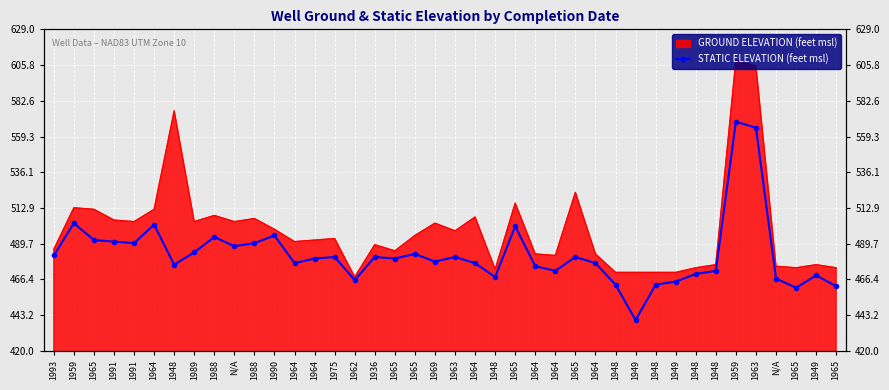

Which label corresponds to the smallest value in the chart?

1949